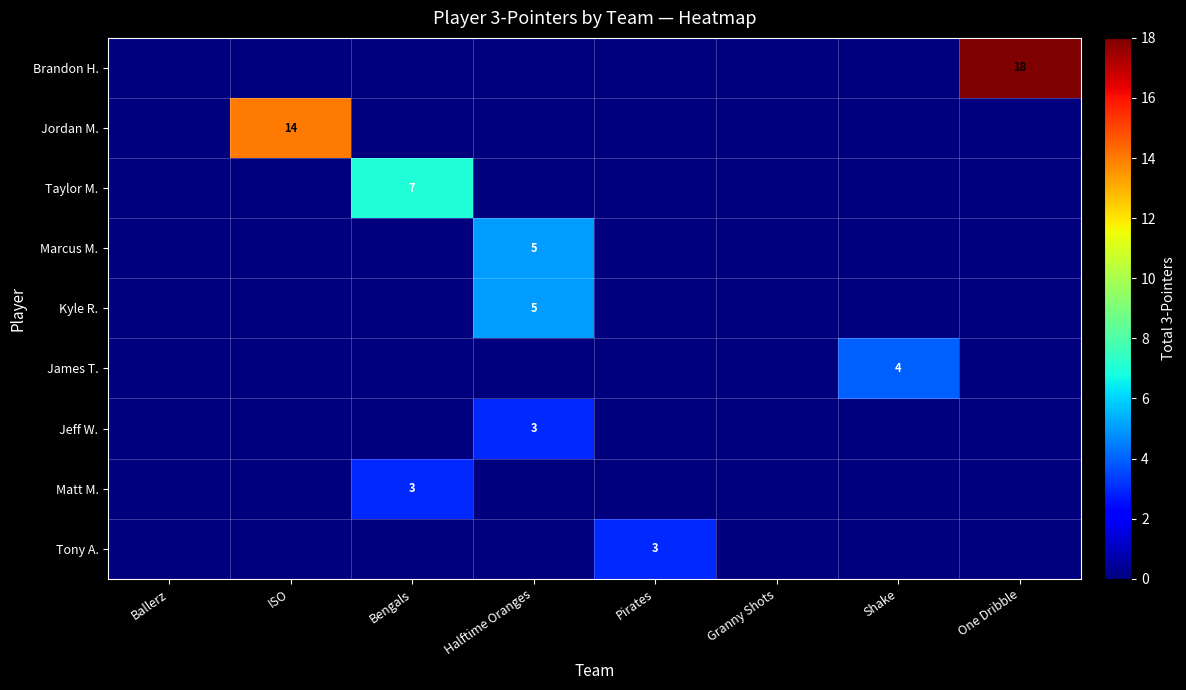

True or false: Jeff W. has a value of 2 at Halftime Oranges.

False